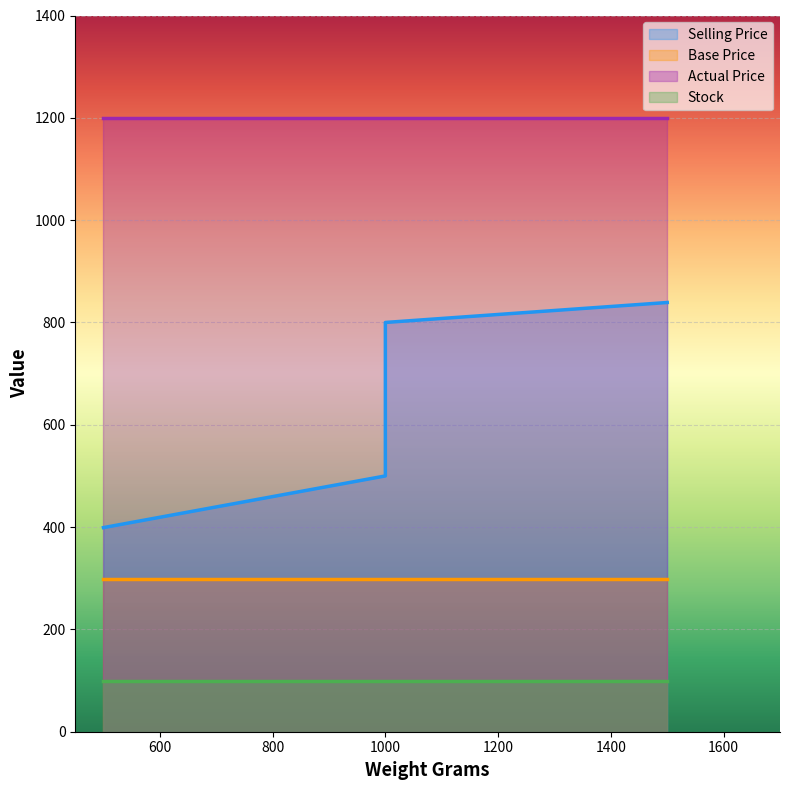

Reading left to right, list all the values displayed in this chart.

Selling Price: 500=399	500=399	1000=500	1000=800	1500=839
Base Price: 500=299	500=299	1000=299	1000=299	1500=299
Actual Price: 500=1200	500=1200	1000=1200	1000=1200	1500=1200
Stock: 500=99	500=99	1000=99	1000=99	1500=99